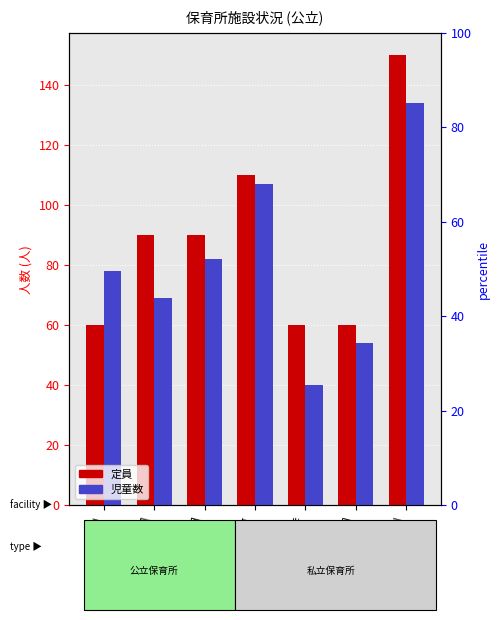

At 立待, list the series in order from smallest to largest.

児童数, 定員